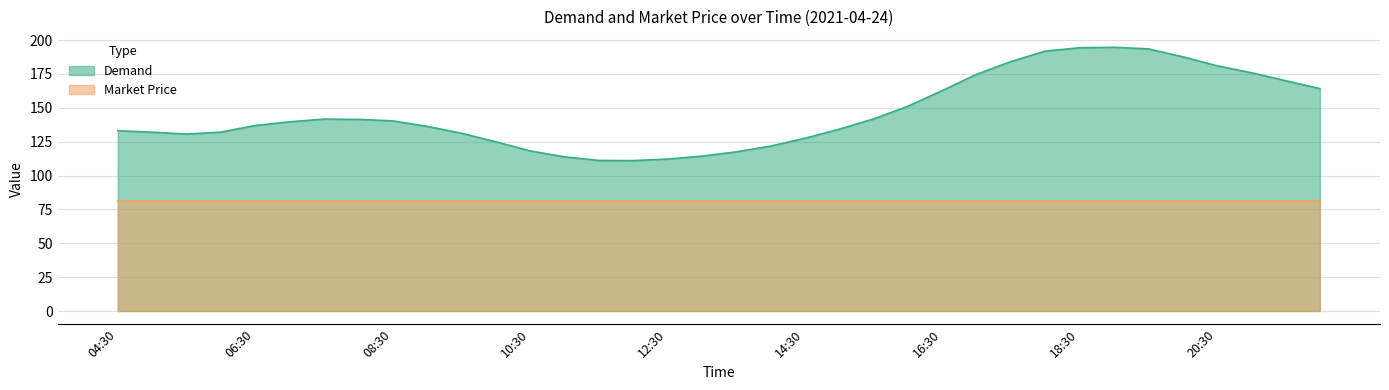

Which has a higher value, 17:30 or 17:00?

17:30